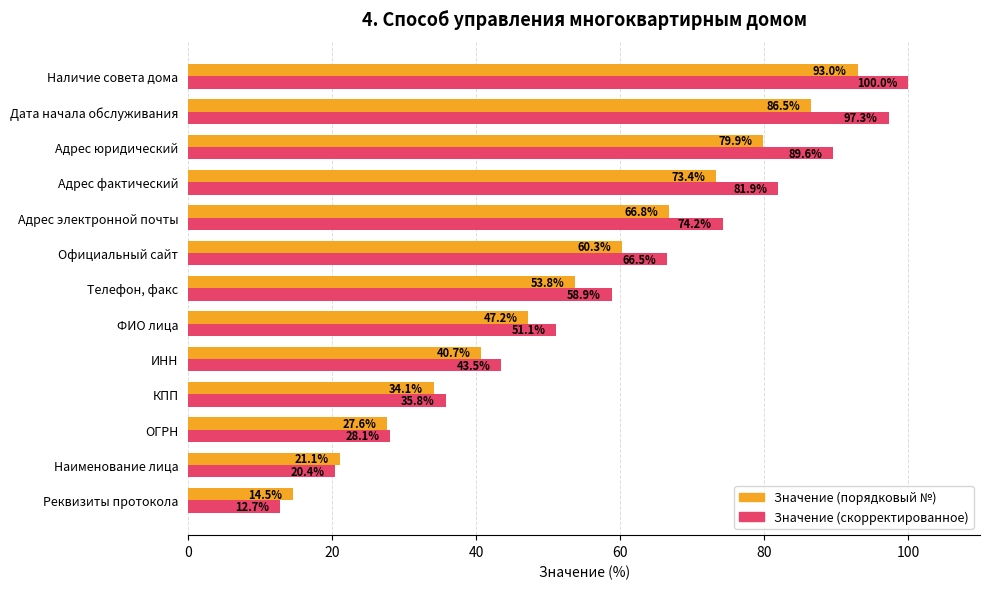

What is the difference between the maximum and minimum values in the Значение (скорректированное) series?

87.3